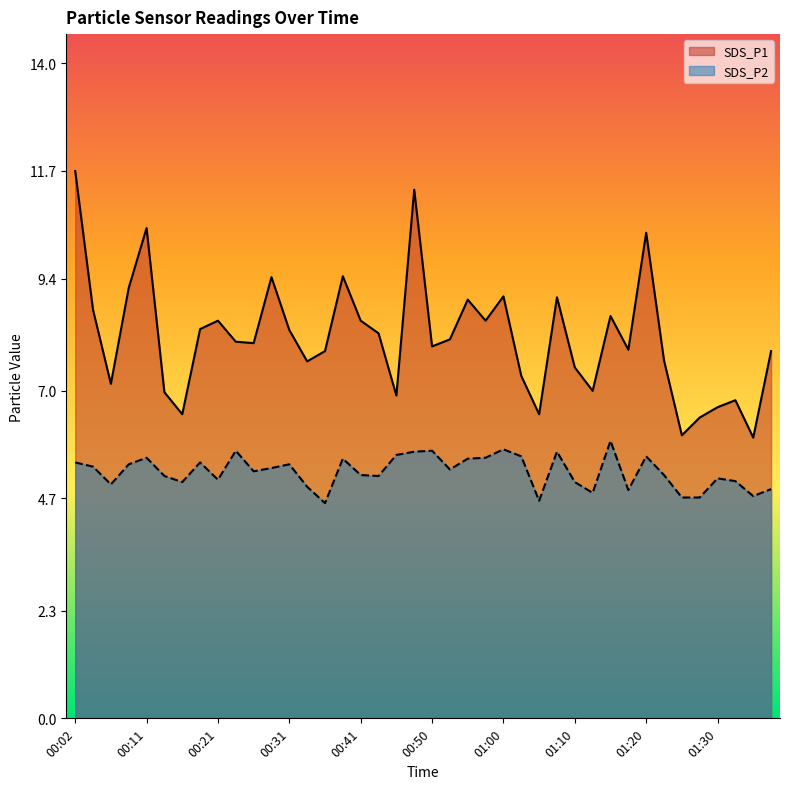

What is the average value of the SDS_P1 series?

8.1